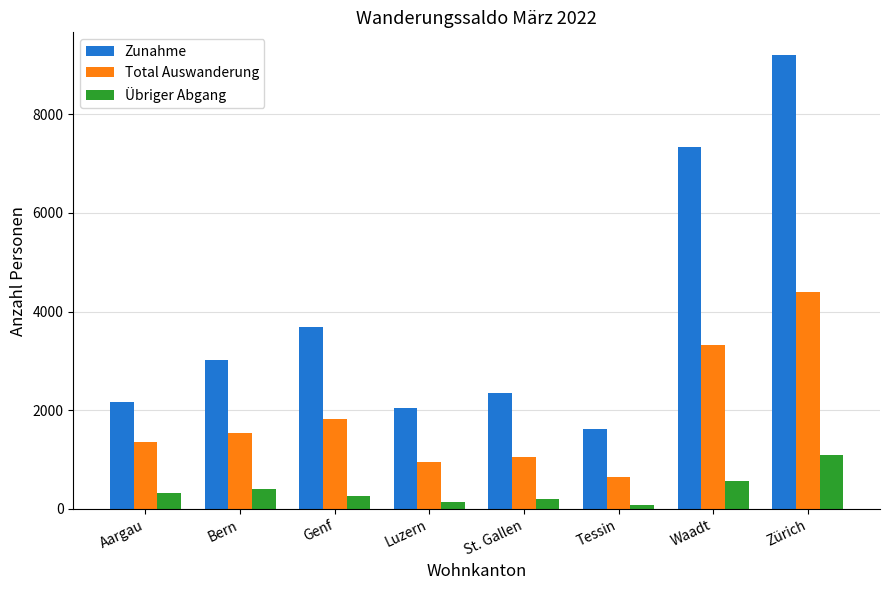

What is the maximum value shown in the chart?

9203